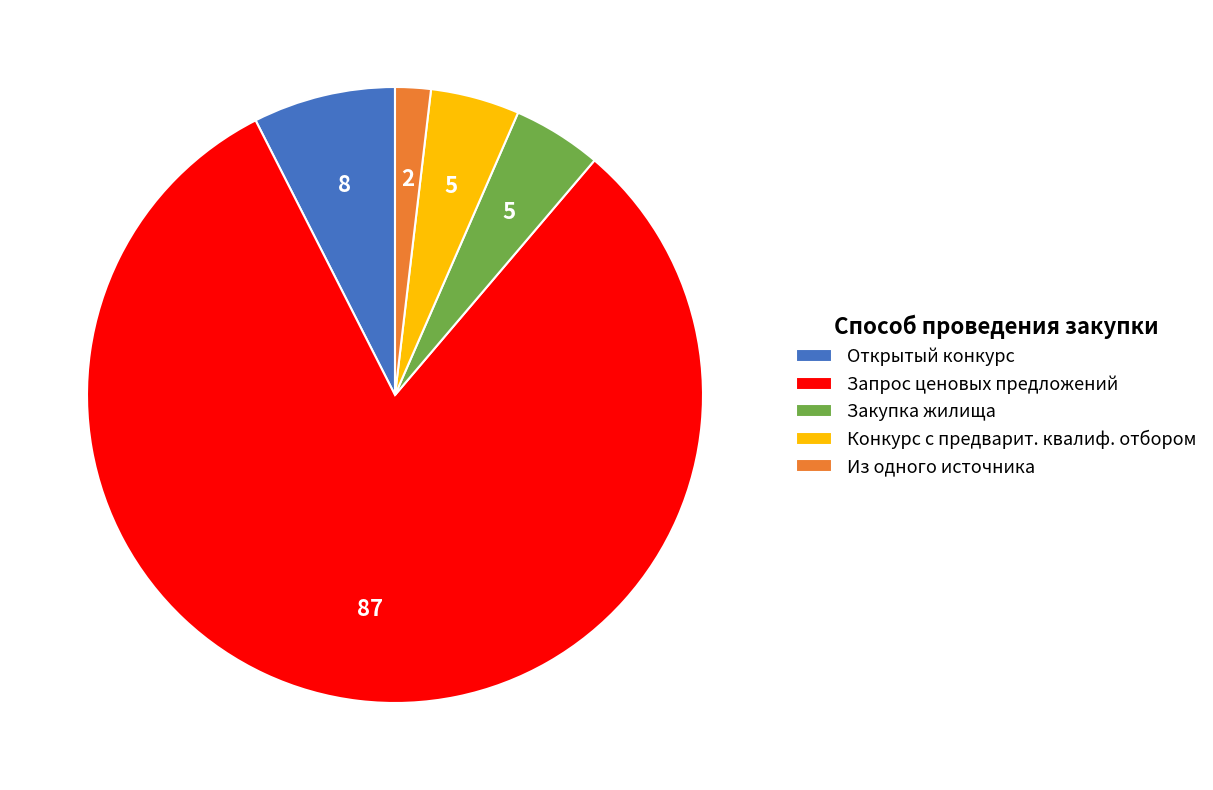

Between Закупка жилища and Запрос ценовых предложений, which is larger?

Запрос ценовых предложений